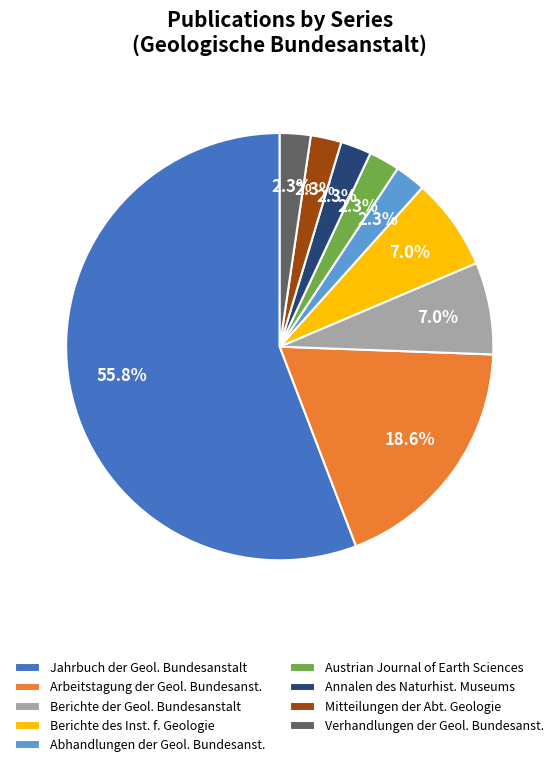

What is the ratio of the value at Berichte des Inst. f. Geologie to the value at Austrian Journal of Earth Sciences?

3.0